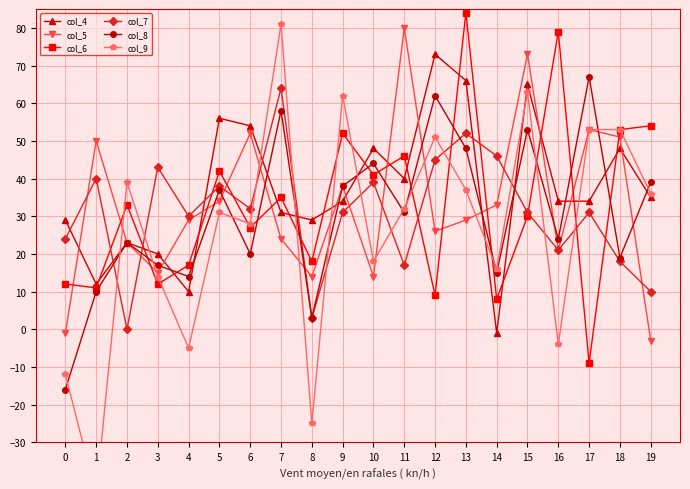

Is the value of col_7 at 7 greater than the value of col_8 at 11?

Yes